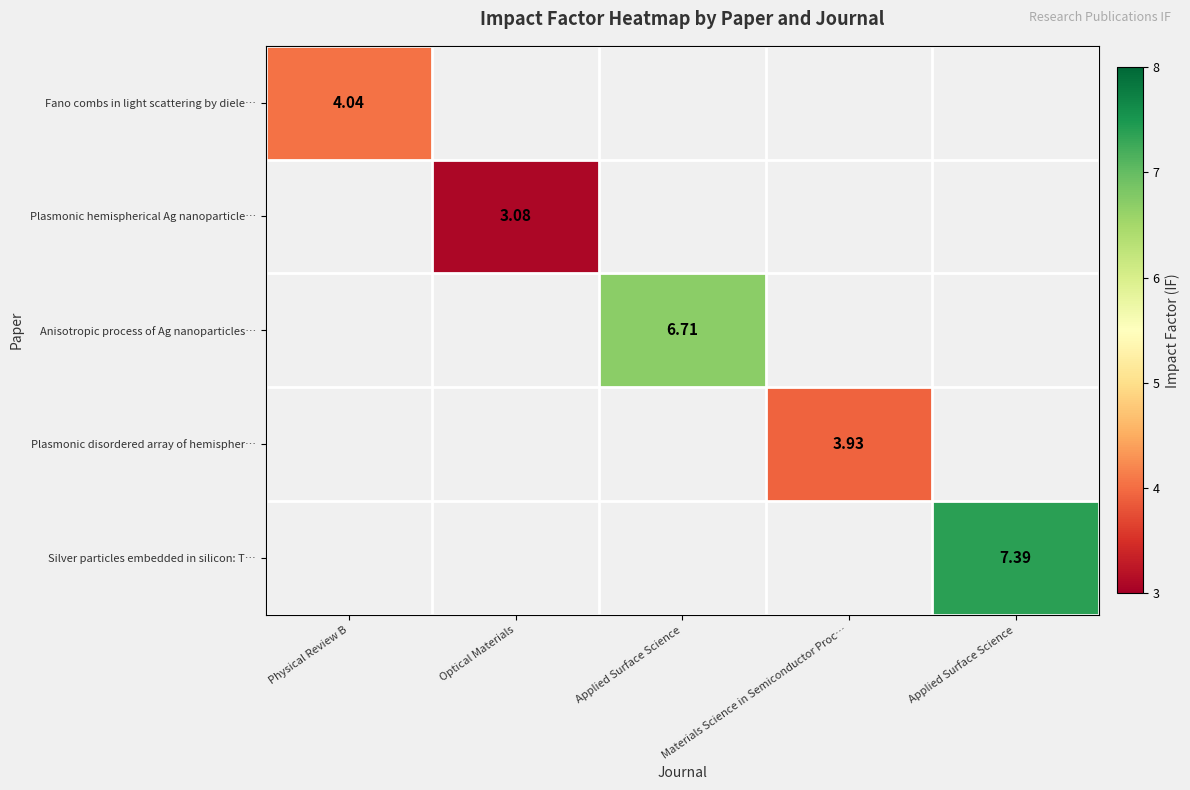

Which label corresponds to the largest value in the chart?

Applied Surface Science